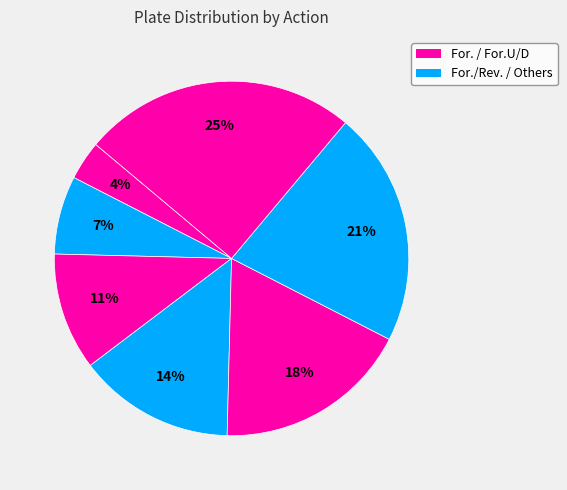

Is there any slice that represents more than half of the pie?

No